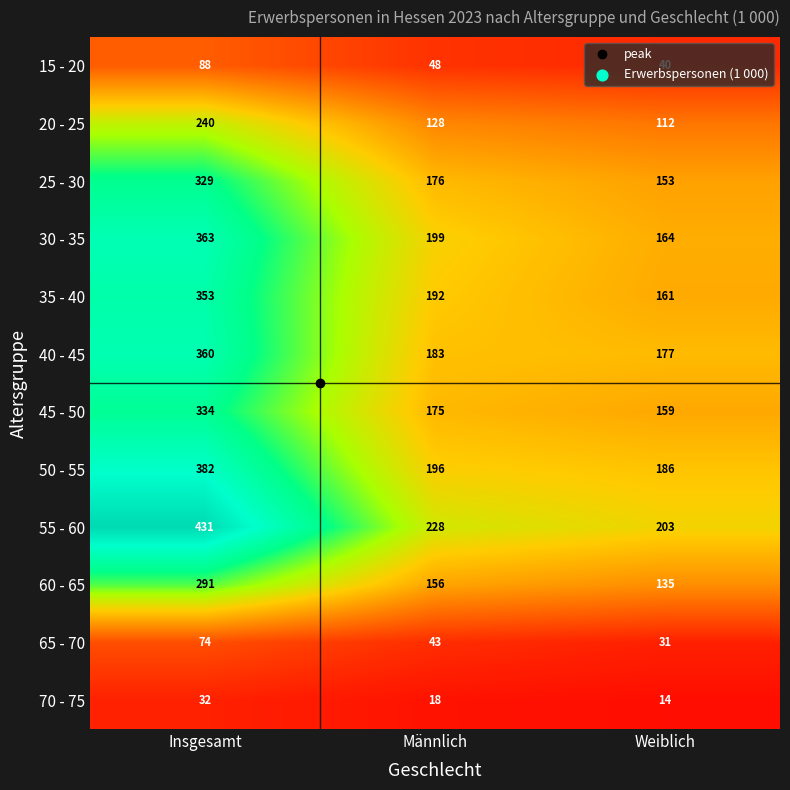

Is the value of 60 - 65 at Weiblich greater than the value of 30 - 35 at Männlich?

No